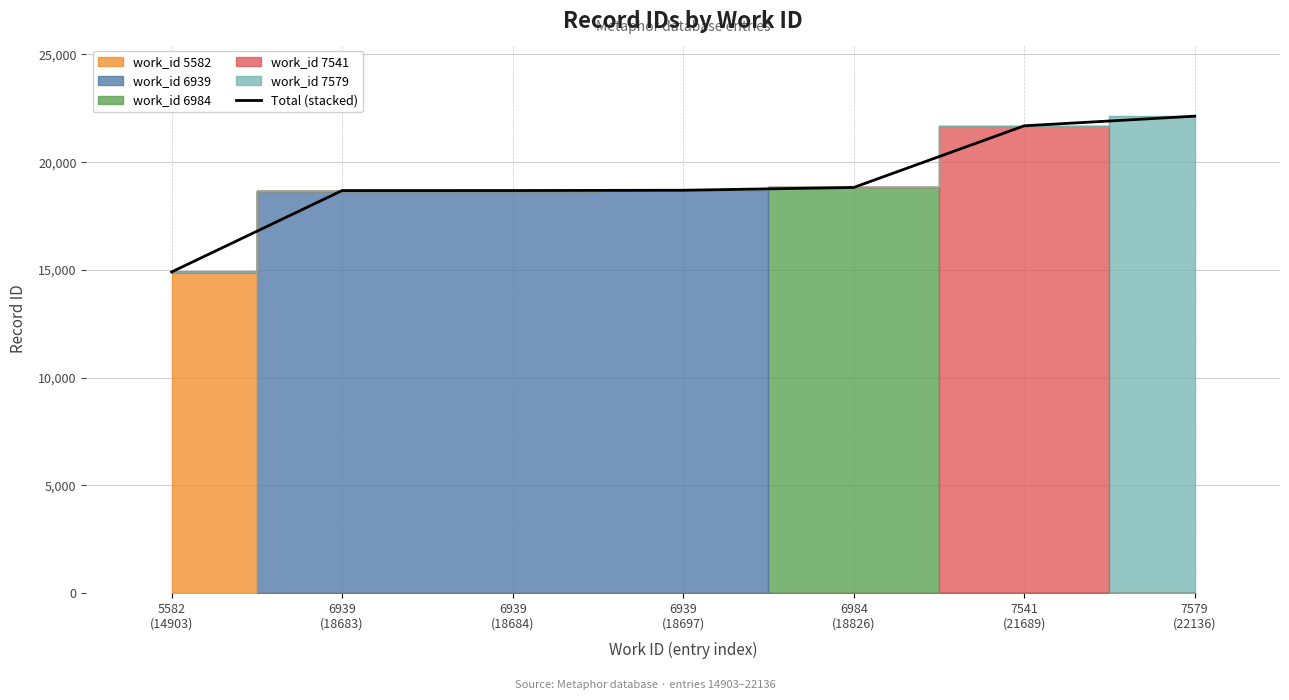

What is the minimum value shown in the chart?

14903